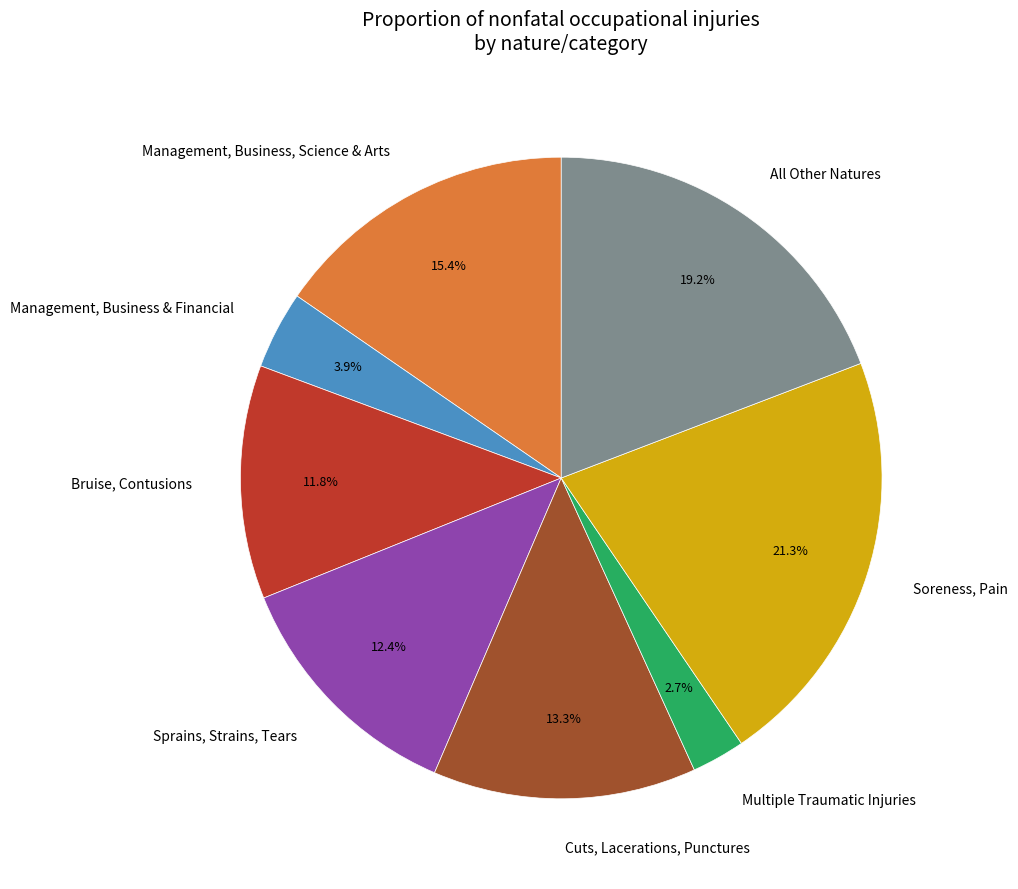

To the nearest percent, what is the combined percentage of Bruise, Contusions and Multiple Traumatic Injuries?

14%